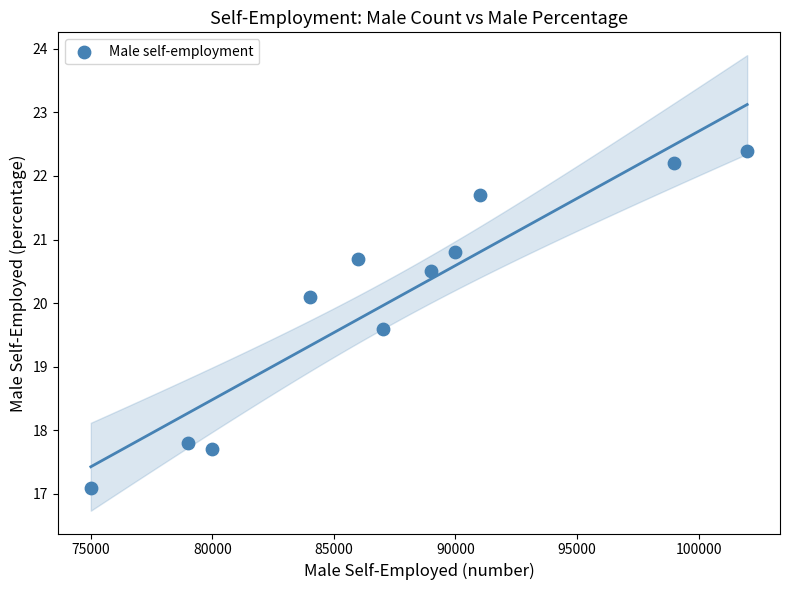

What is the average X value?

87454.5